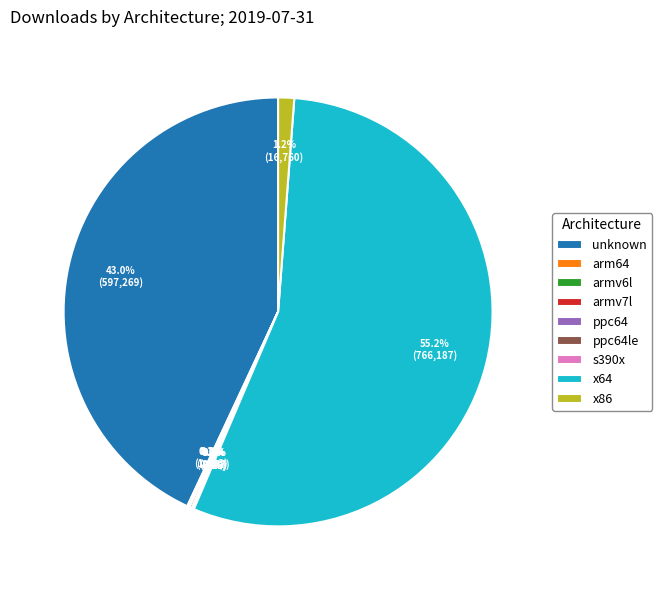

What is the largest slice in the pie chart?

x64